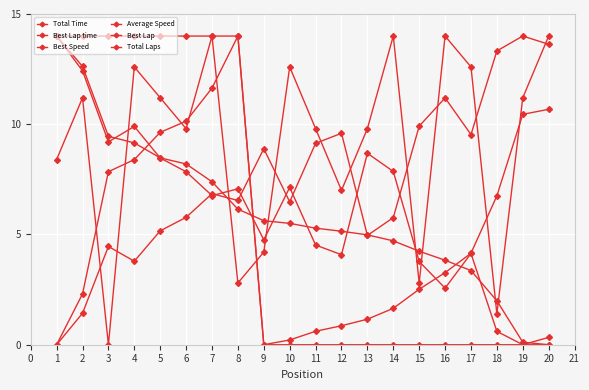

True or false: Total Laps and Total Time cross at least once.

False